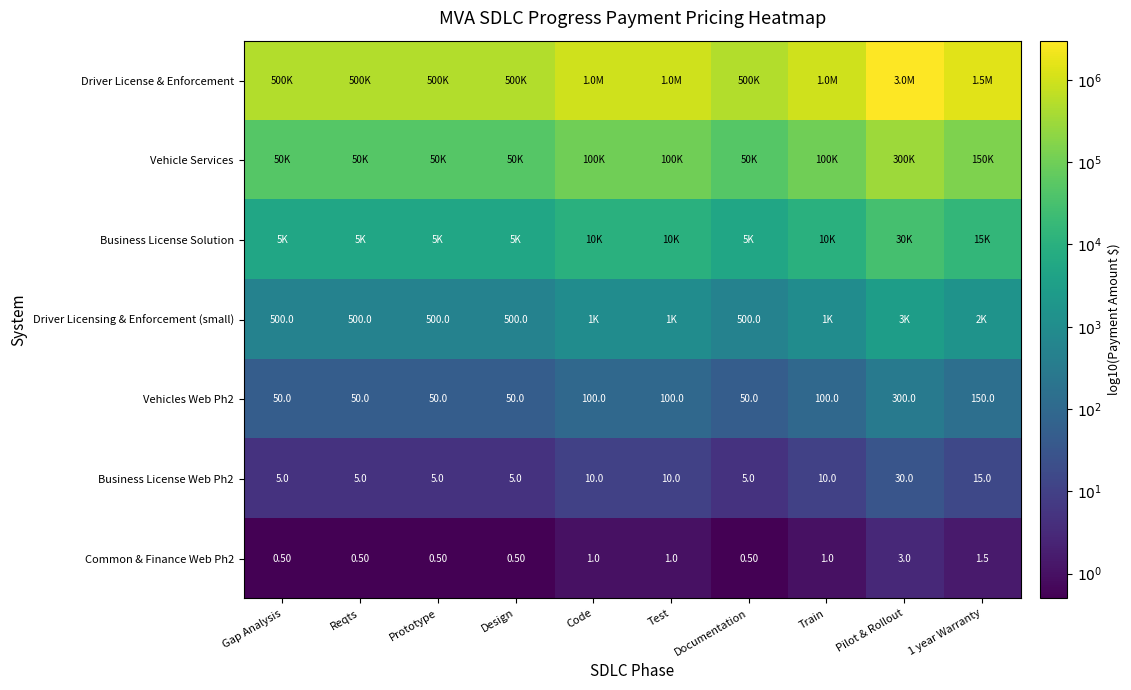

Rank the series by their maximum value, from highest to lowest.

Driver License & Enforcement, Vehicle Services, Business License Solution, Driver Licensing & Enforcement (small), Vehicles Web Ph2, Business License Web Ph2, Common & Finance Web Ph2